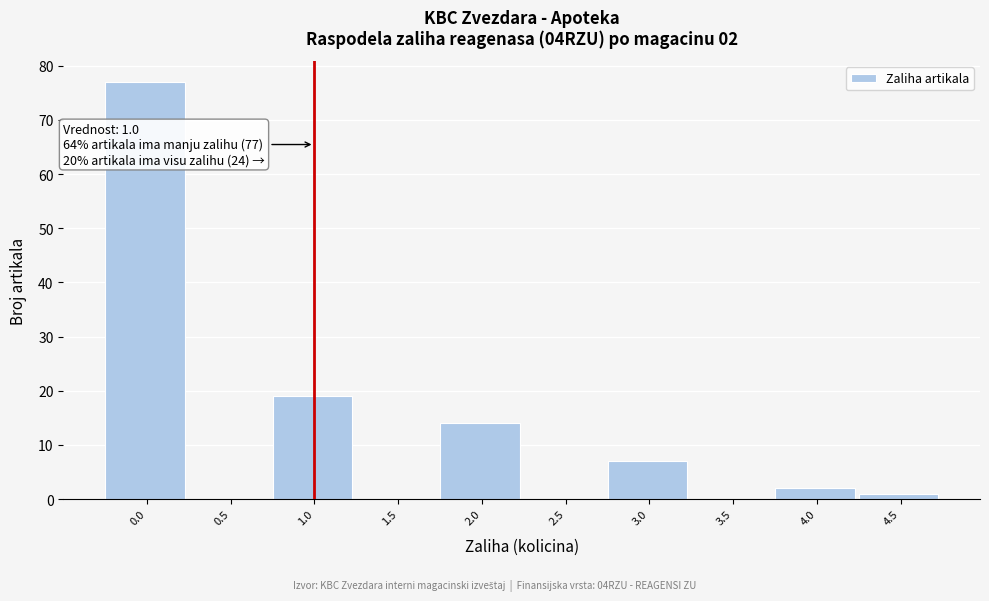

Reading left to right, list all the values displayed in this chart.

0.0=77	0.5=0	1.0=19	1.5=0	2.0=14	2.5=0	3.0=7	3.5=0	4.0=2	4.5=1